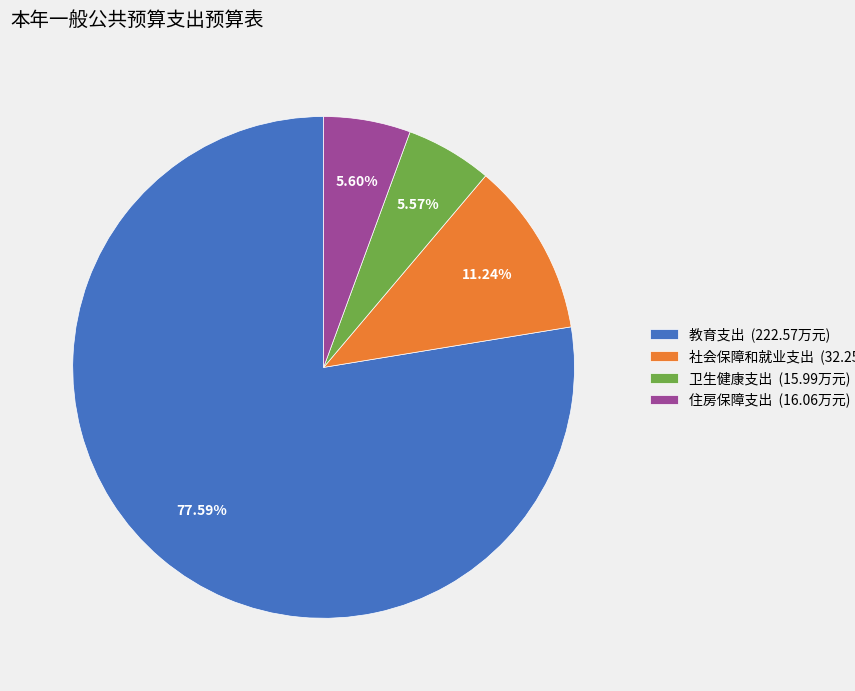

Does 住房保障支出 account for over 50% of the chart?

No